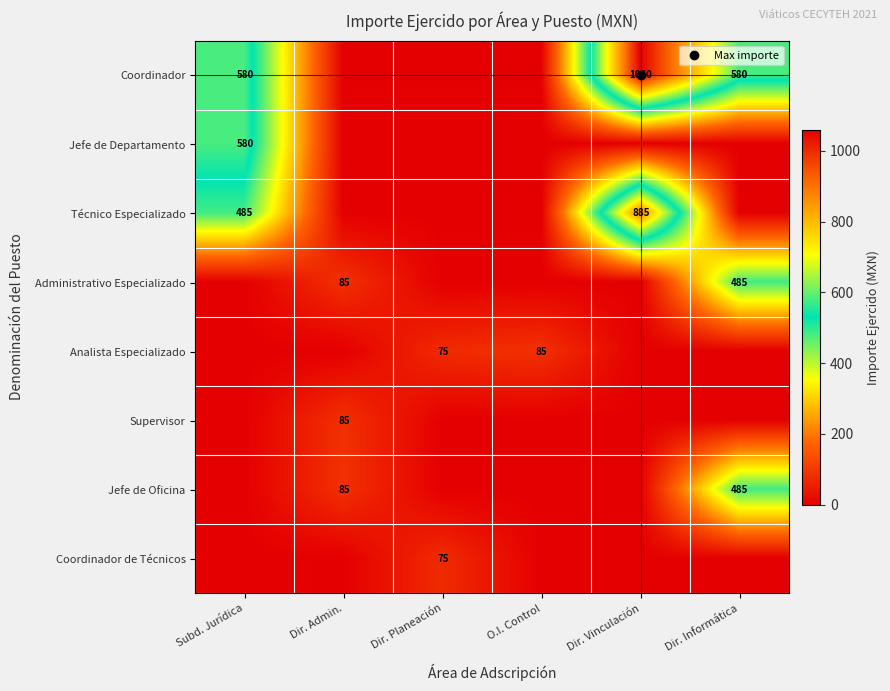

At how many categories does at least one series exceed 770?

1